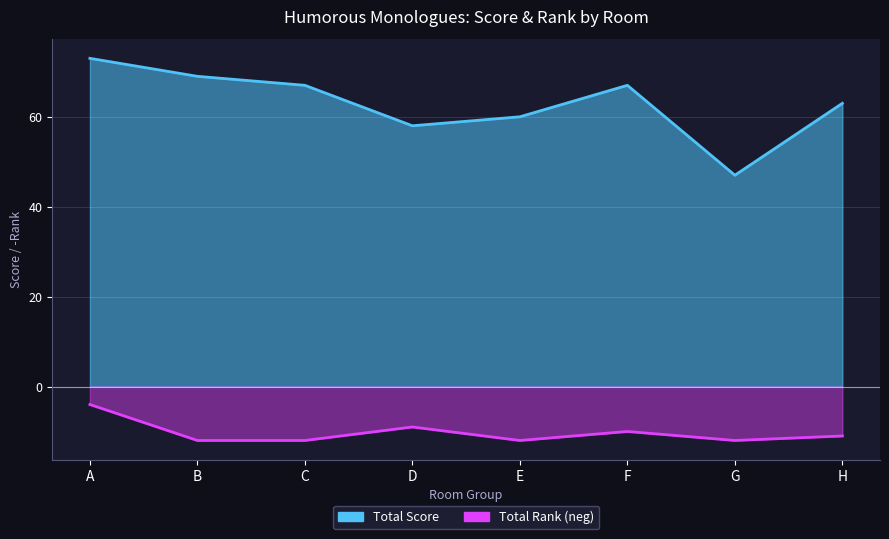

What is the difference between the Total Rank values at A and H?

7